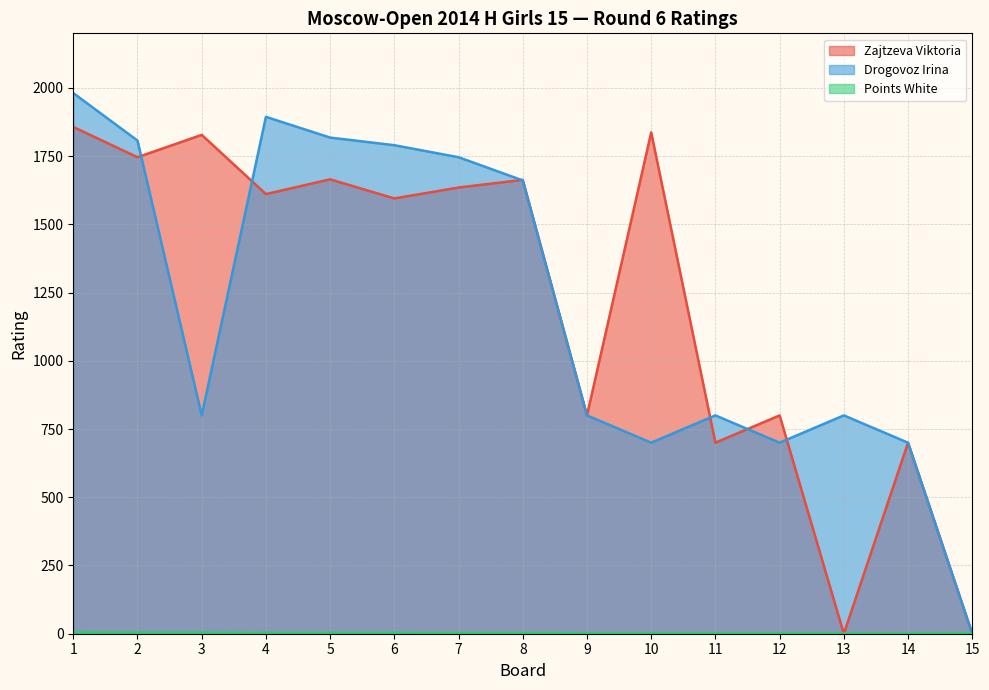

Is the value of Zajtzeva Viktoria at 12 greater than the value of Points White at 9?

Yes